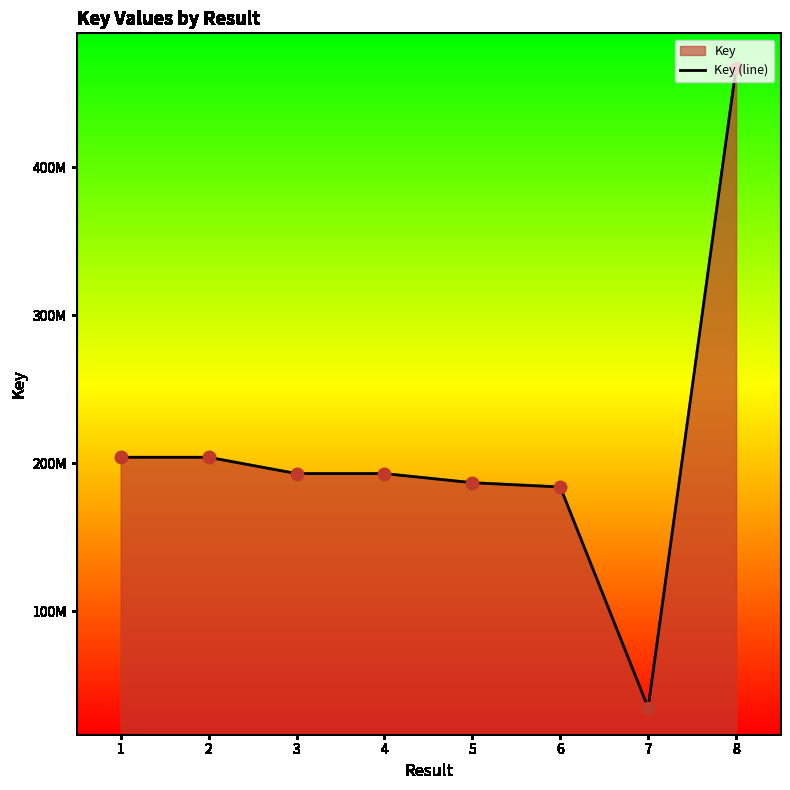

Approximately how many times larger is the value at 5 compared to 4?

1.0